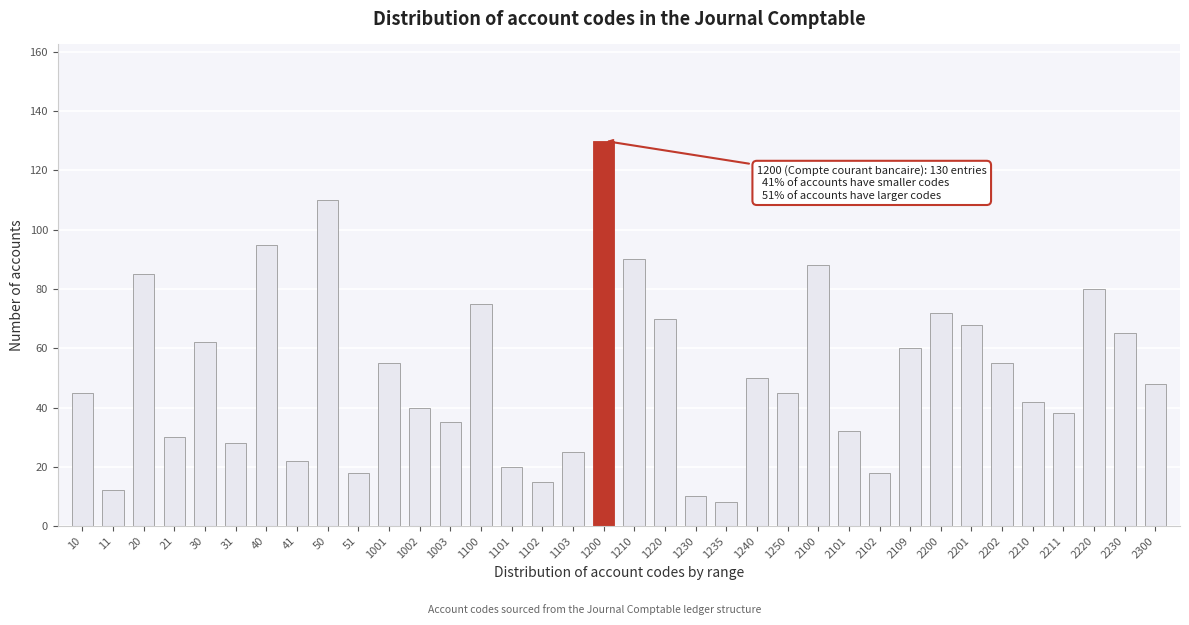

What is the minimum value shown in the chart?

8